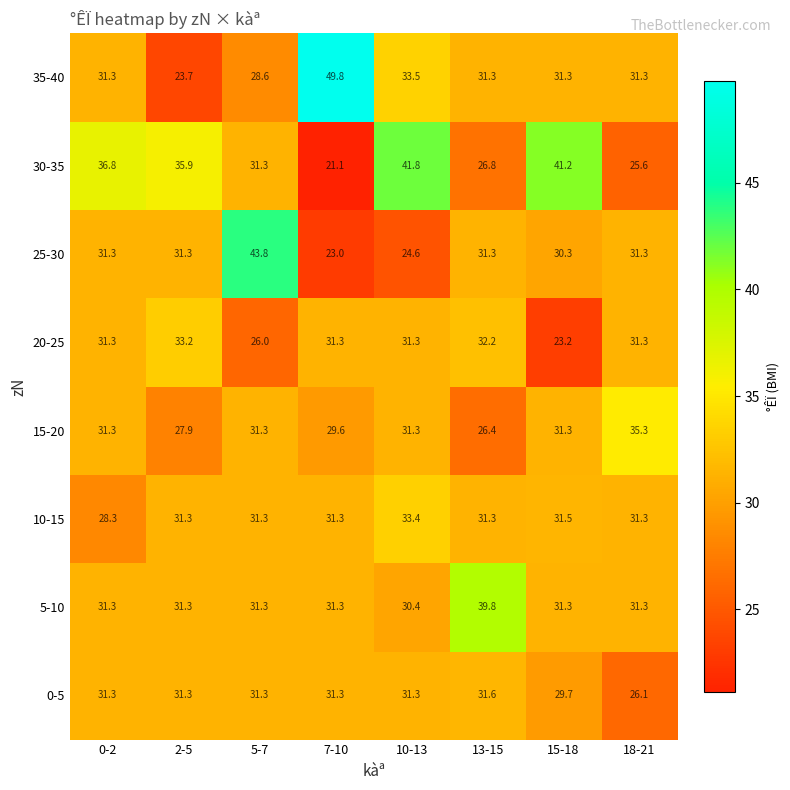

Which label corresponds to the smallest value in the chart?

7-10